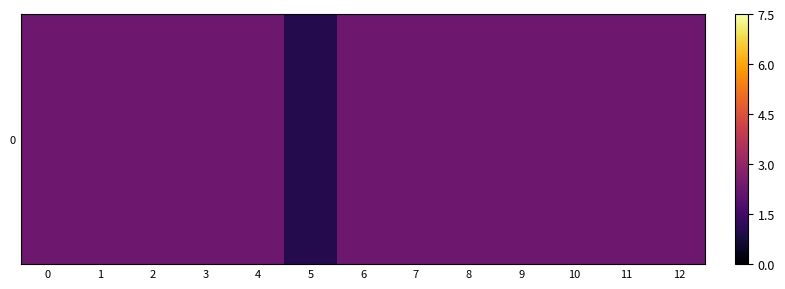

List the labels in order of value, largest first.

0, 1, 2, 3, 4, 6, 7, 8, 9, 10, 11, 12, 5